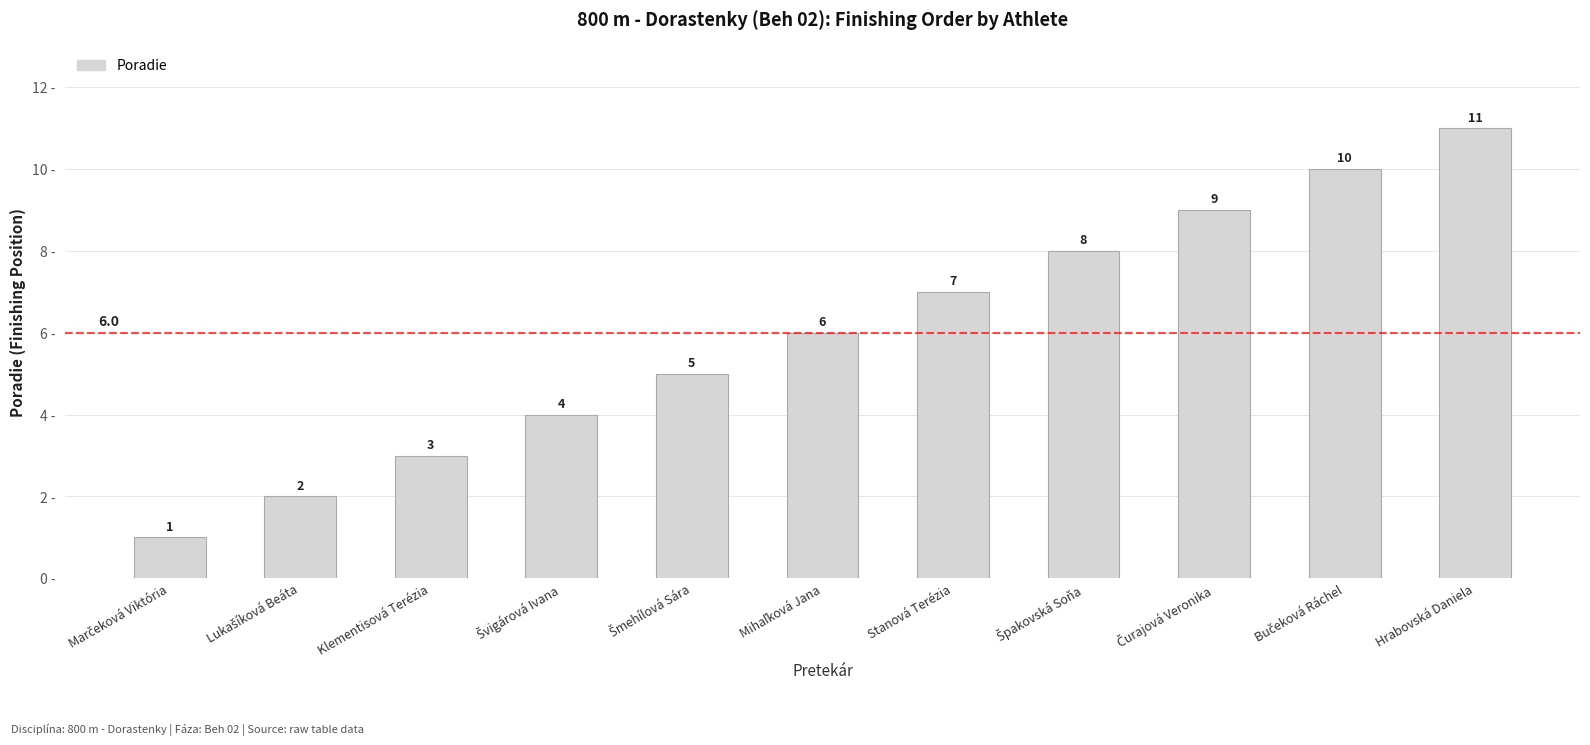

How many data points are less than 6?

5